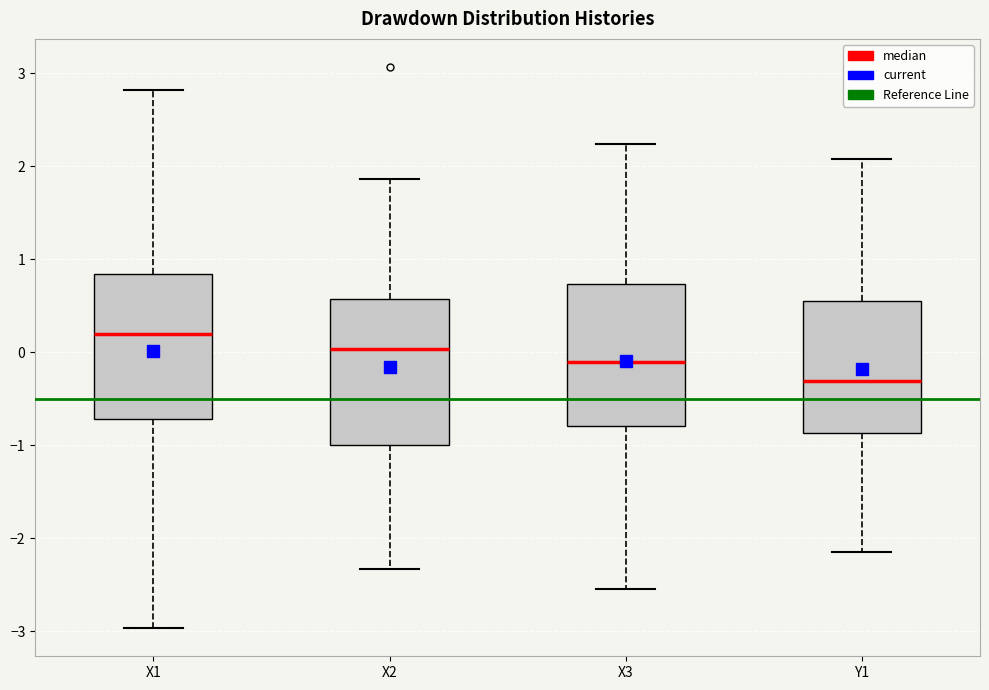

Reading left to right, transcribe this box plot: for each box, give where its median line is, the range the box spans, and where its two whiskers end, as read against the y-axis. The values are not printed on the chart, so give them approximately, as read against the axis.

X1: median 0.2, box -0.7 to 0.8, whiskers -3.0 to 2.8
X2: median 0.0, box -1.0 to 0.6, whiskers -2.3 to 1.9
X3: median -0.1, box -0.8 to 0.7, whiskers -2.5 to 2.2
Y1: median -0.3, box -0.9 to 0.5, whiskers -2.1 to 2.1